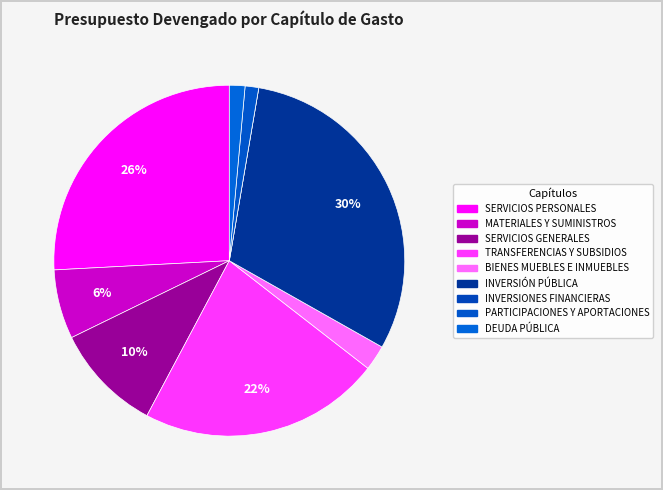

Combined, what portion of the pie is SERVICIOS GENERALES and SERVICIOS PERSONALES?

35.8%